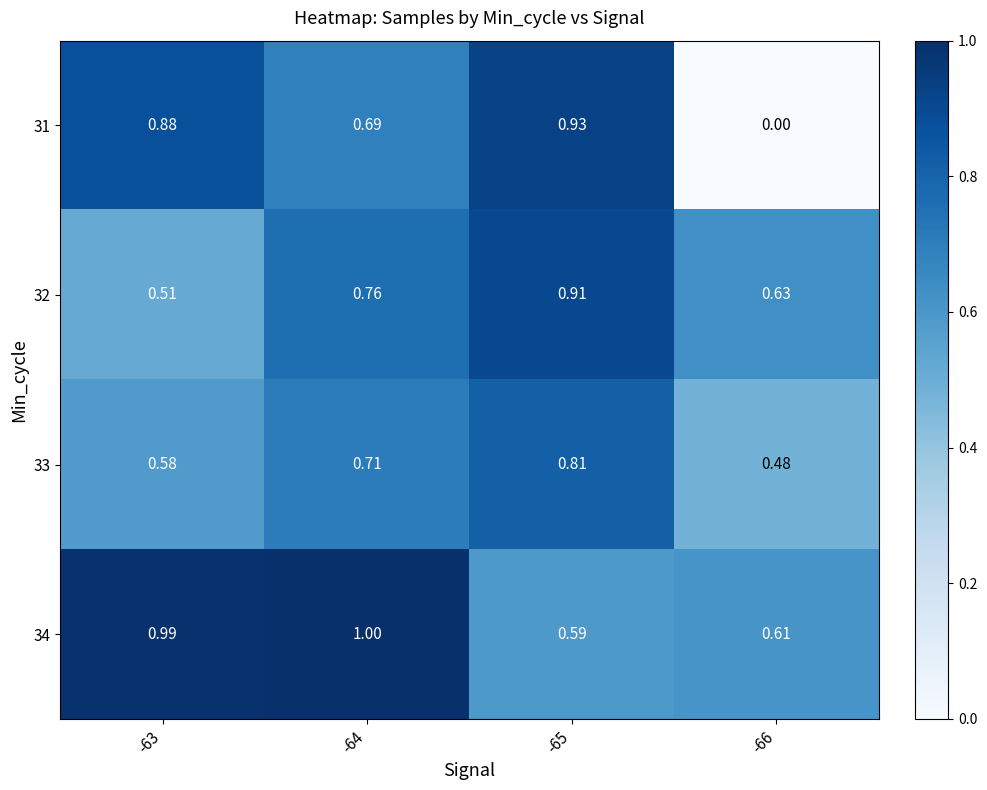

Is the value of 34 at -65 greater than the value of 31 at -65?

No